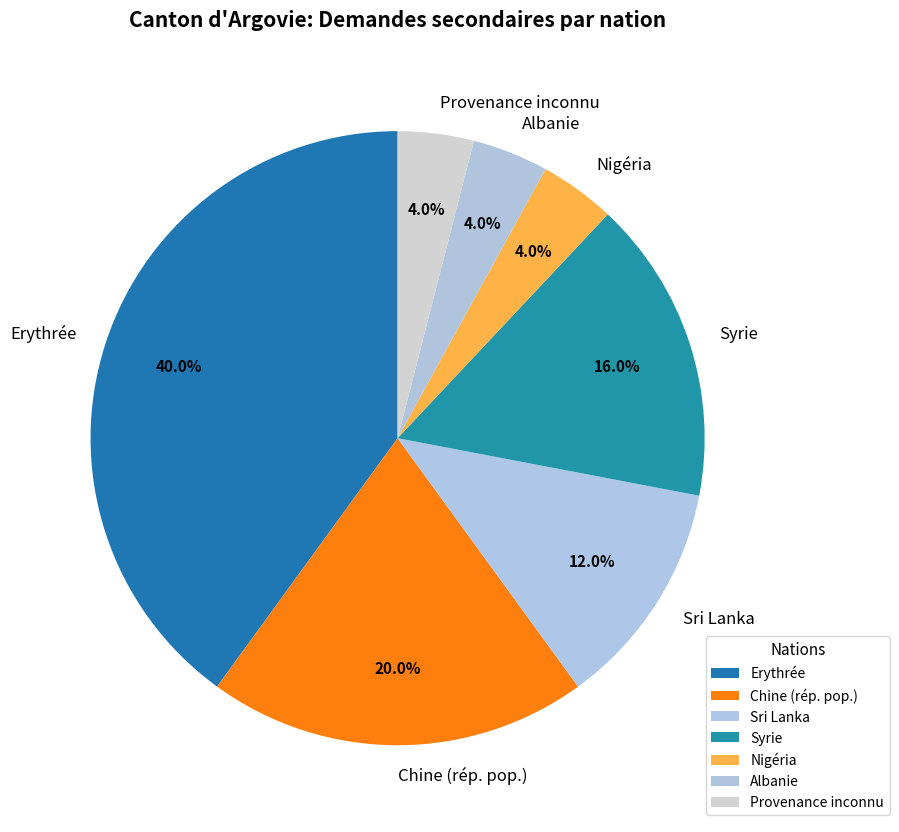

How many slices are in this pie chart?

7